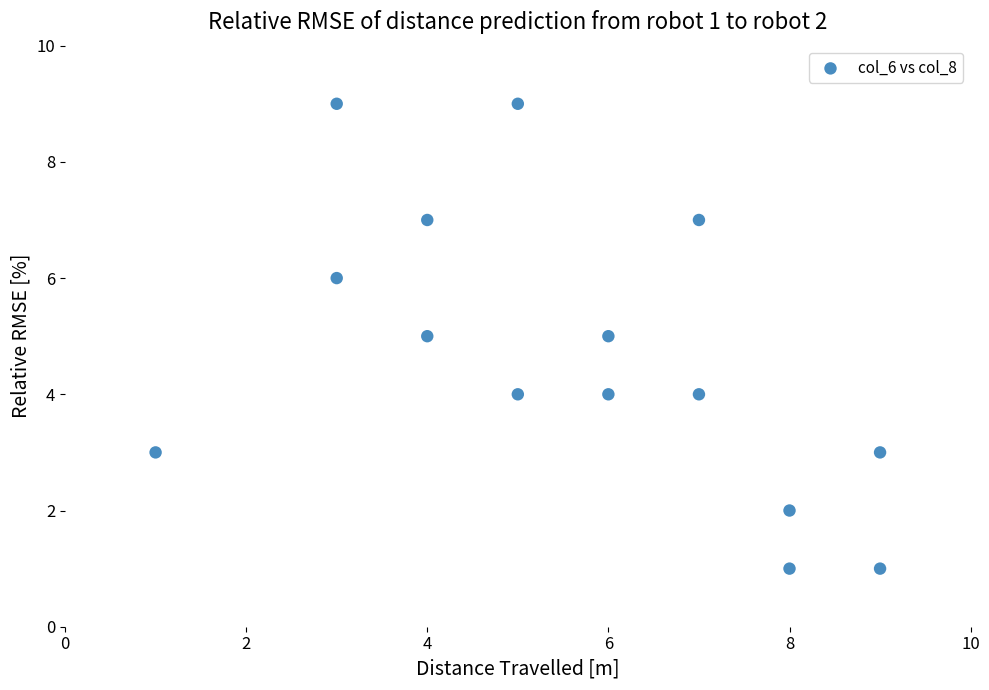

What is the range of Y values (max minus min)?

8